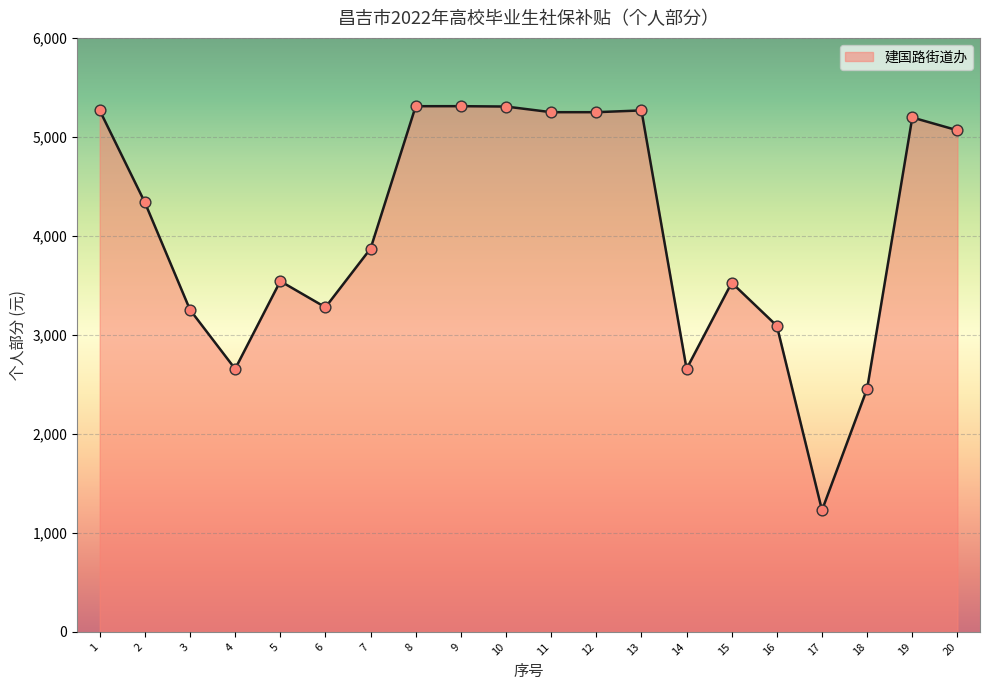

What is the change in value from 2 to 13?

+929.2